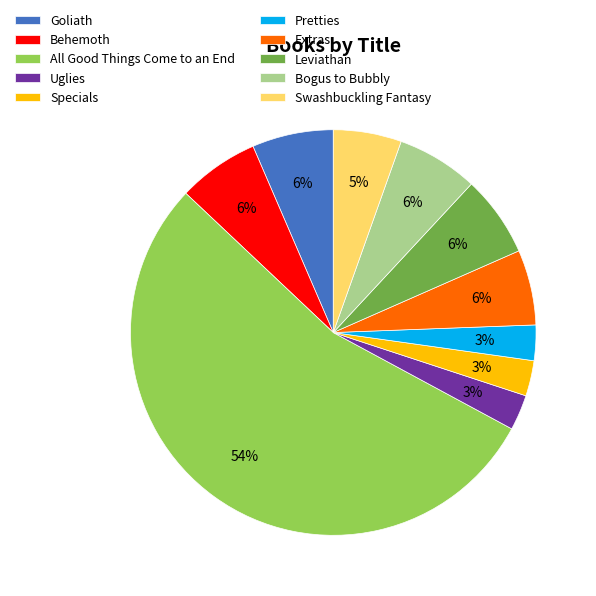

The Uglies slice represents 3% of the pie. True or false?

True